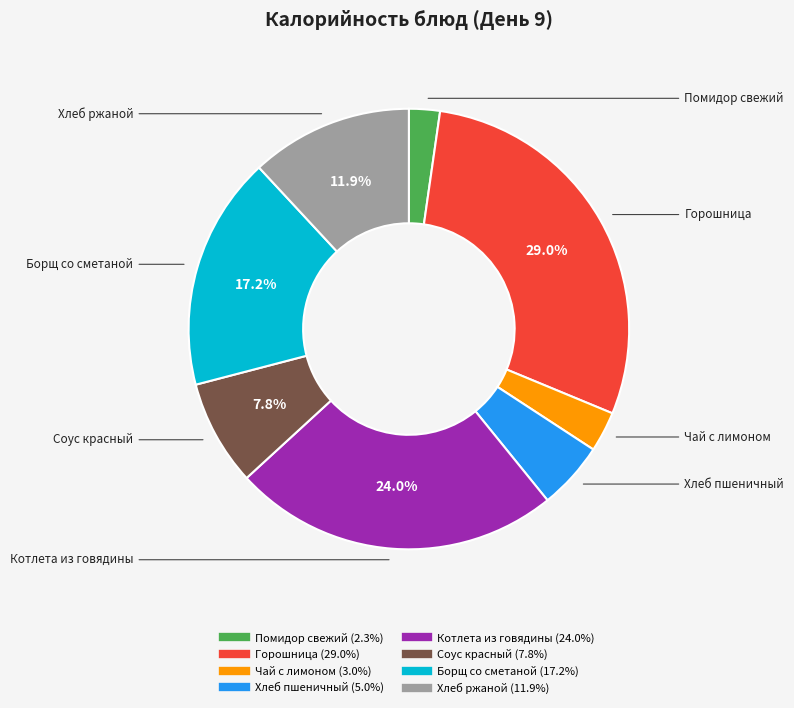

Between Соус красный and Котлета из говядины, which is larger?

Котлета из говядины